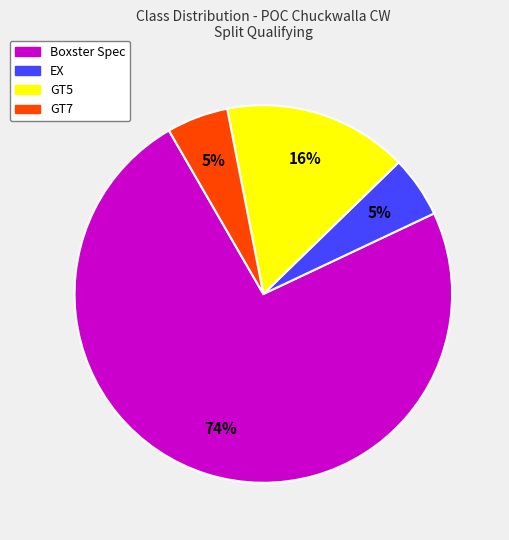

Is the sum of Boxster Spec and GT7 greater than half?

Yes